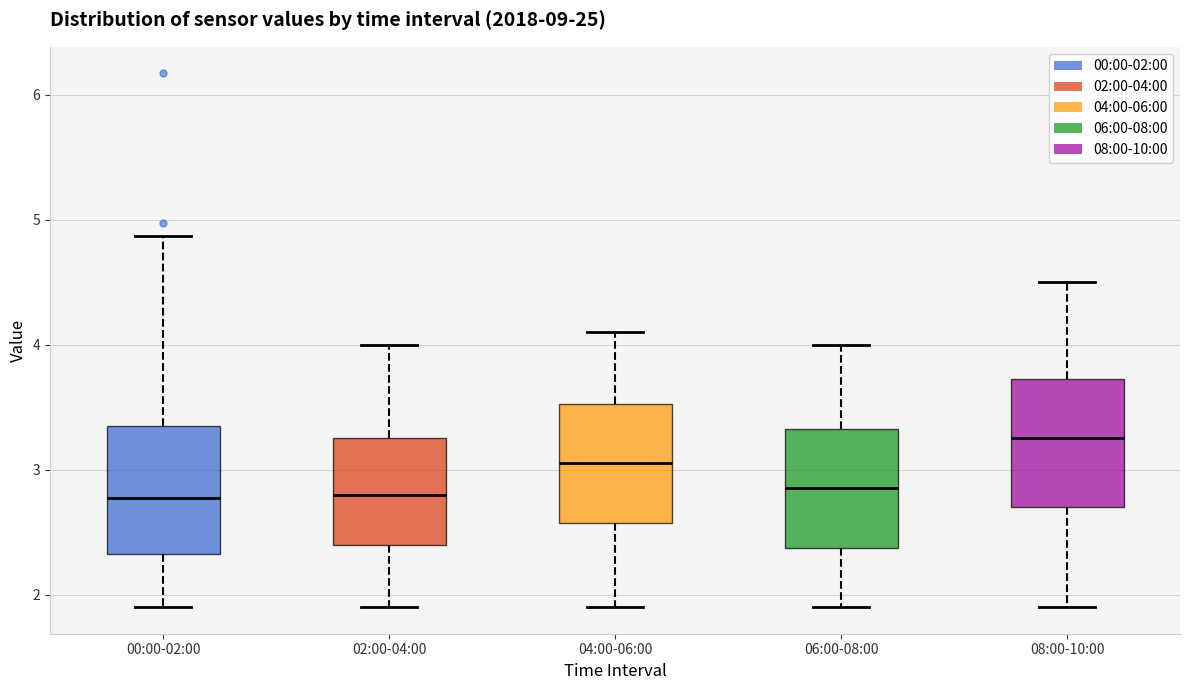

Which box's median line is the highest?

08:00-10:00